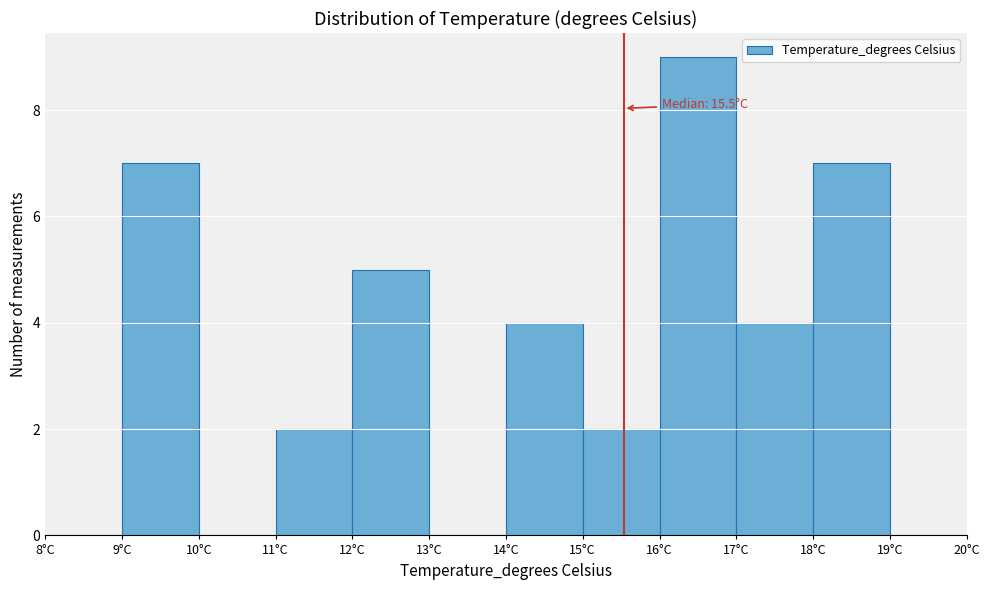

Over which range of the x-axis is the bar tallest?

16 to 17